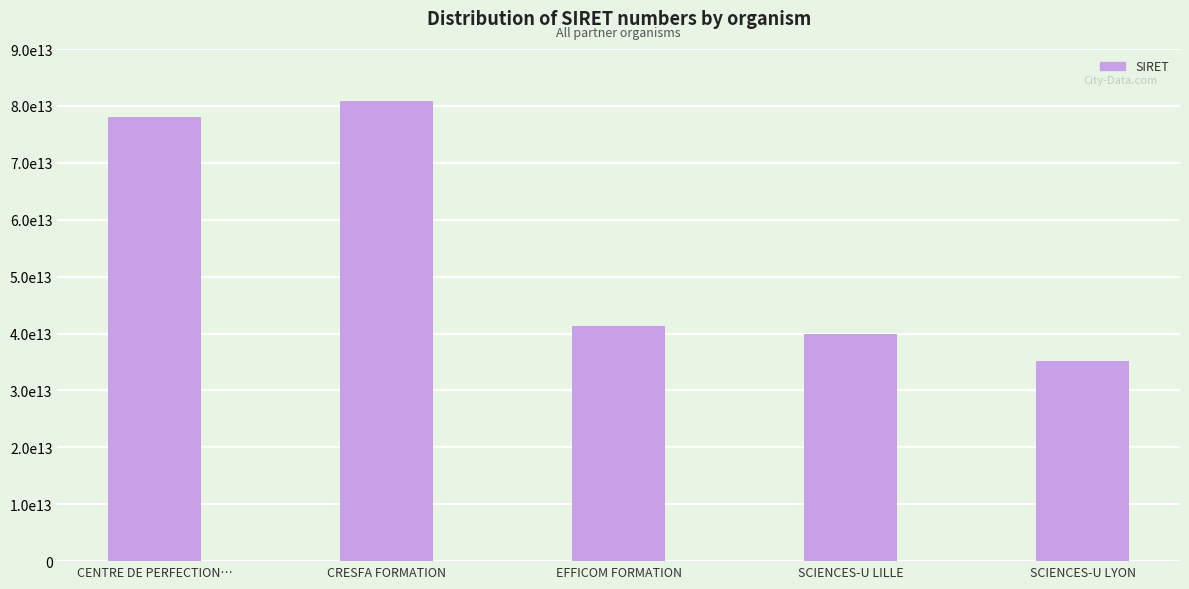

Is it true that the value at CRESFA FORMATION is 117903018348717?

False